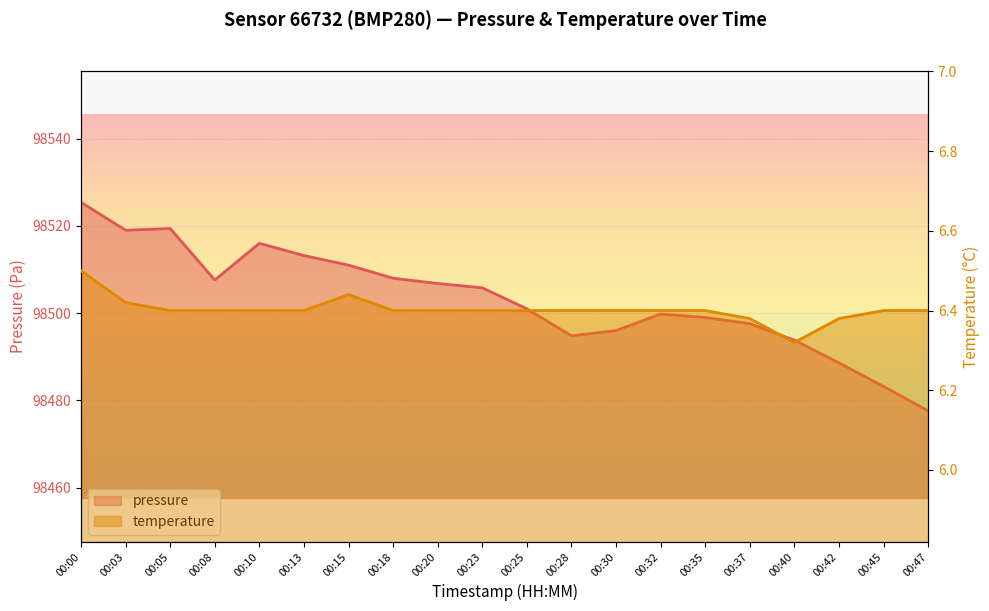

What is the total value across all series at 00:03?

98525.4